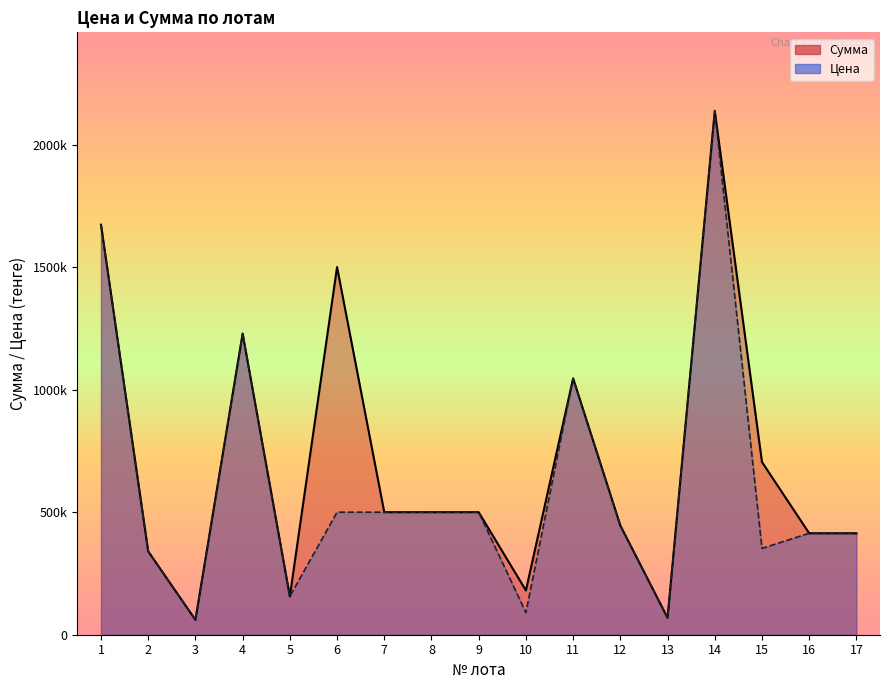

At which category does Цена reach its first local peak?

4